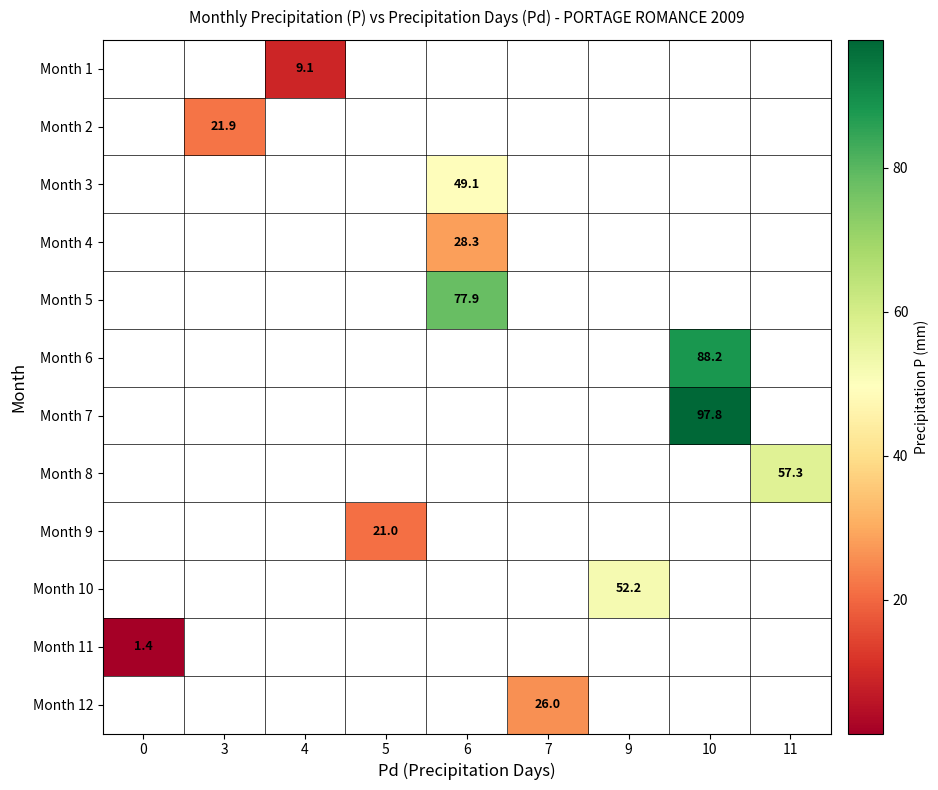

True or false: Month 8 has a value of 87.5 at 11.

False